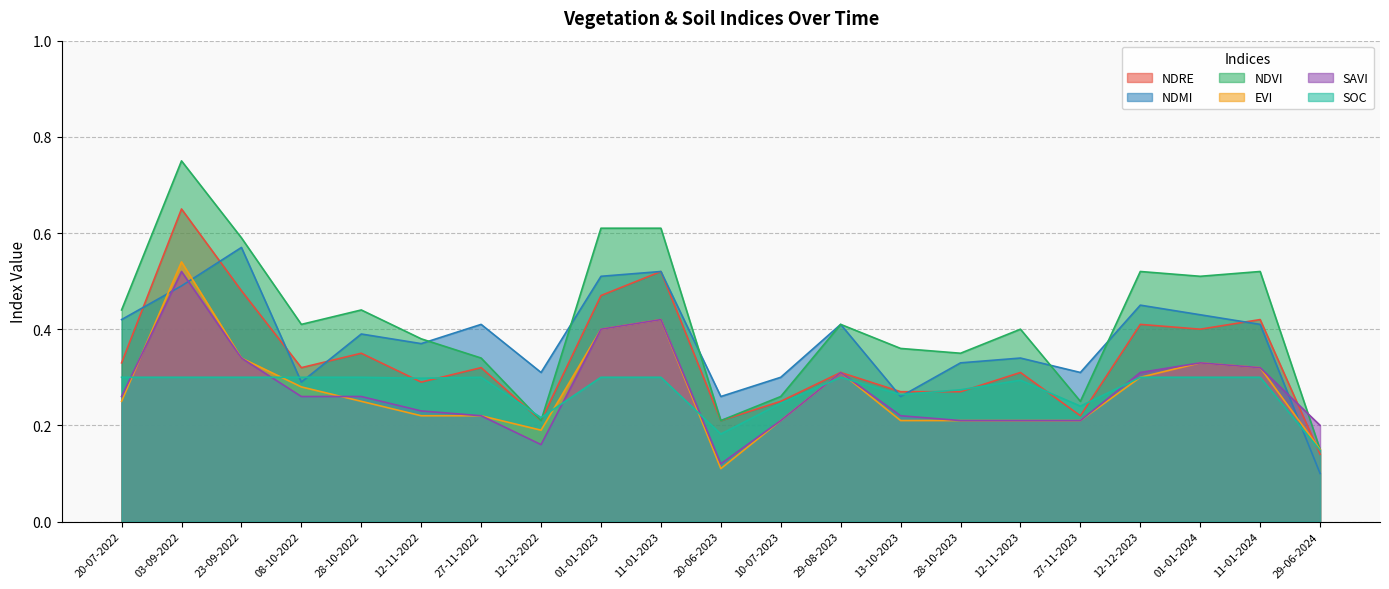

In evi, how many points are lower than both neighbors (excluding endpoints)?

2